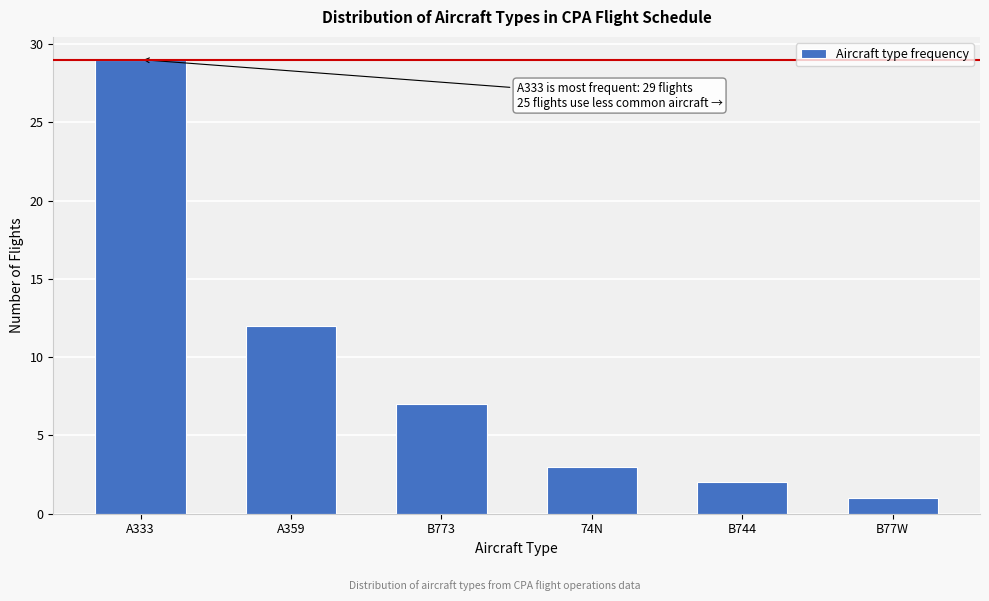

Reading left to right, what are all the values shown in this chart?

A333=29	A359=12	B773=7	74N=3	B744=2	B77W=1